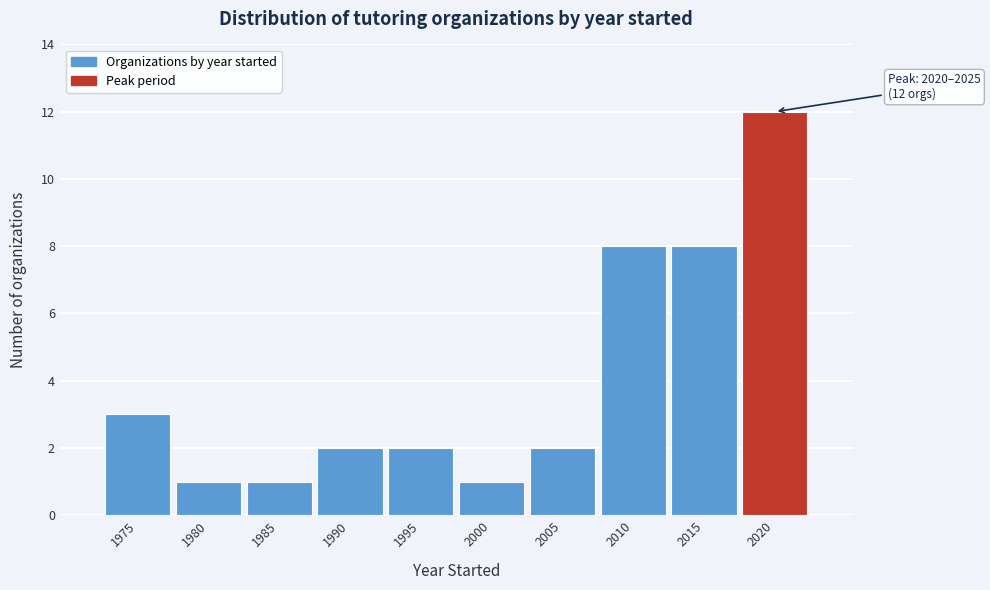

Reading right to left, list all the values displayed in this chart.

2020=12	2015=8	2010=8	2005=2	2000=1	1995=2	1990=2	1985=1	1980=1	1975=3